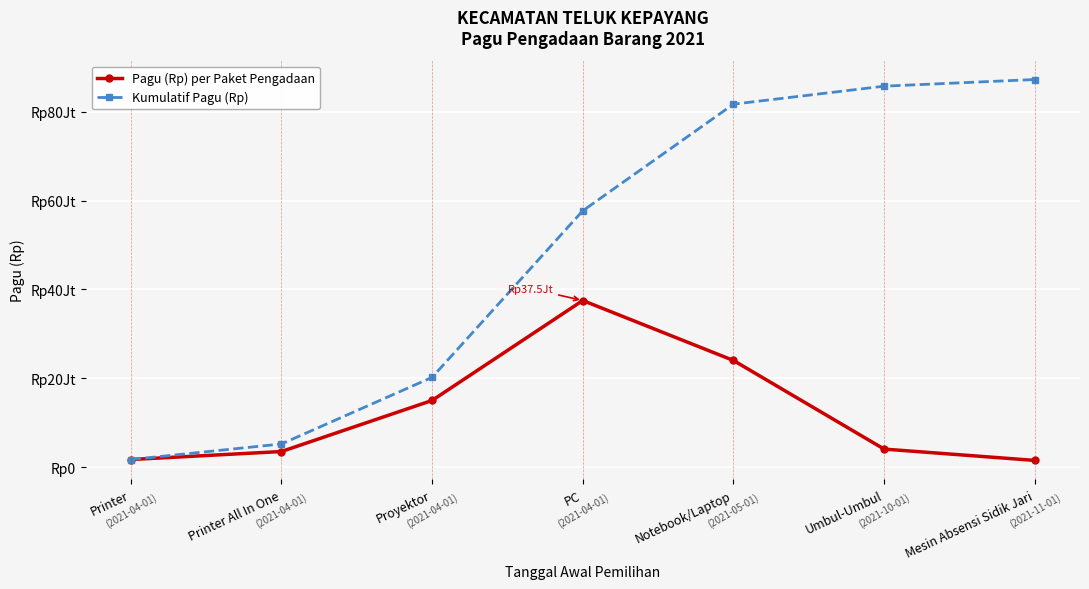

What are all the series names shown in the legend?

Pagu (Rp) per Paket Pengadaan, Kumulatif Pagu (Rp)